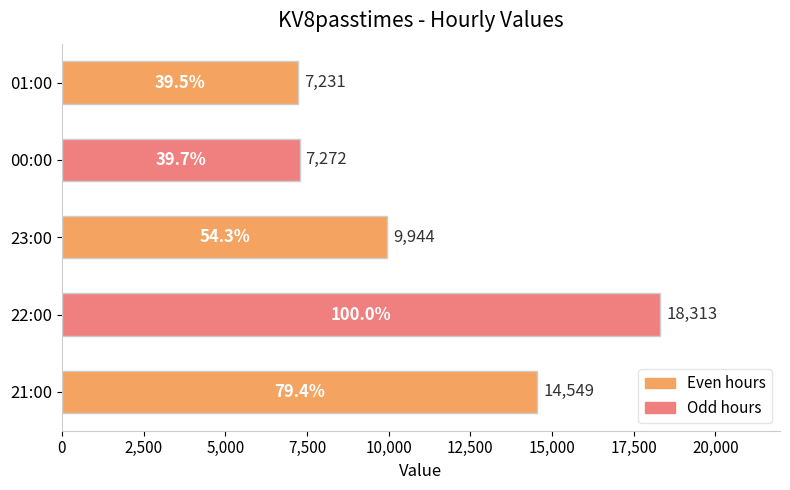

What is the change in value from 00:00 to 01:00?

-41